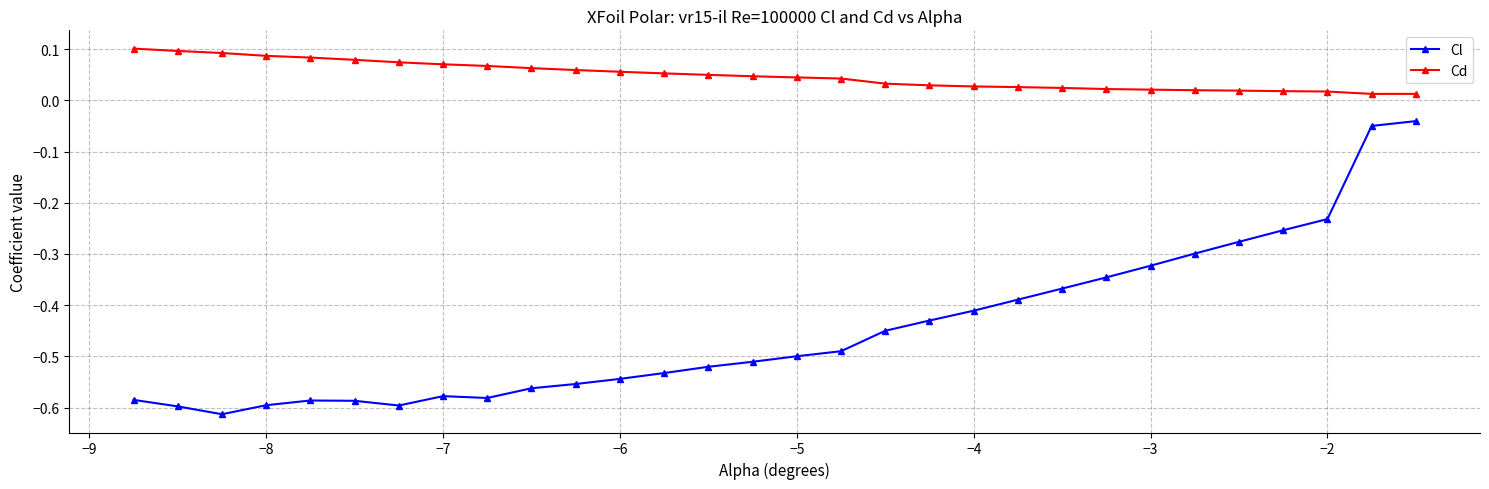

What is the sum of all Cl values?

-13.4